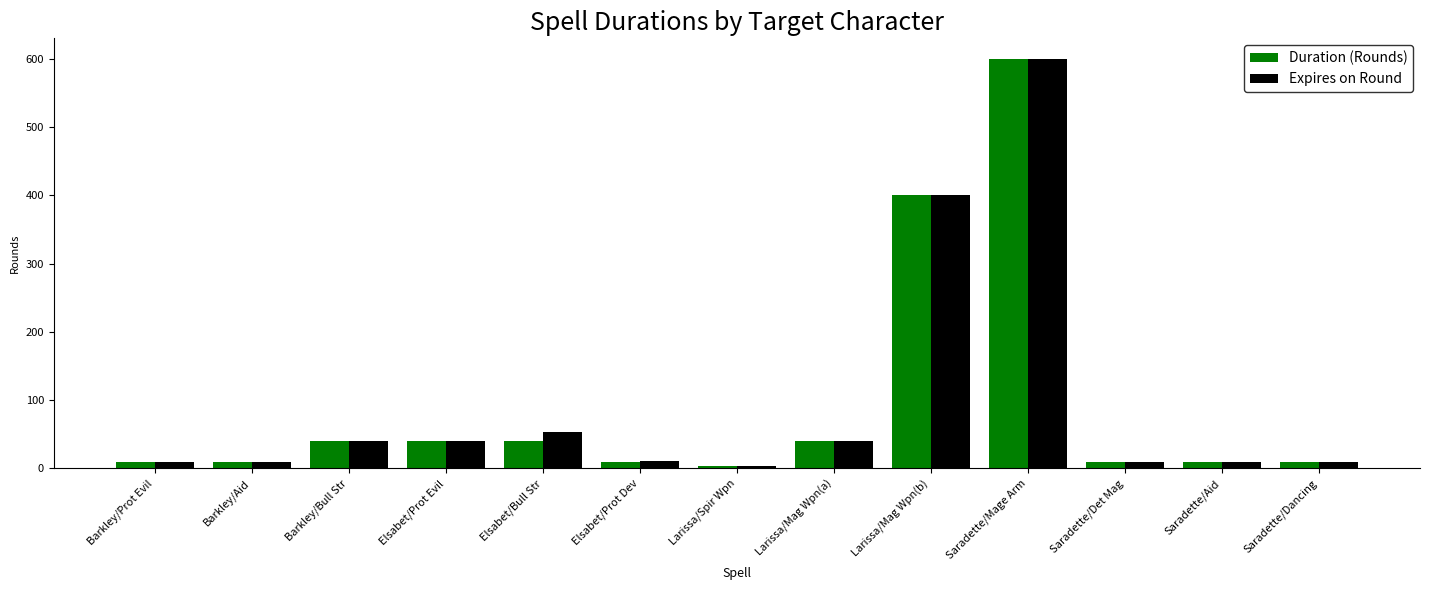

What is the difference between the second highest and minimum values in the Duration (Rounds) series?

396